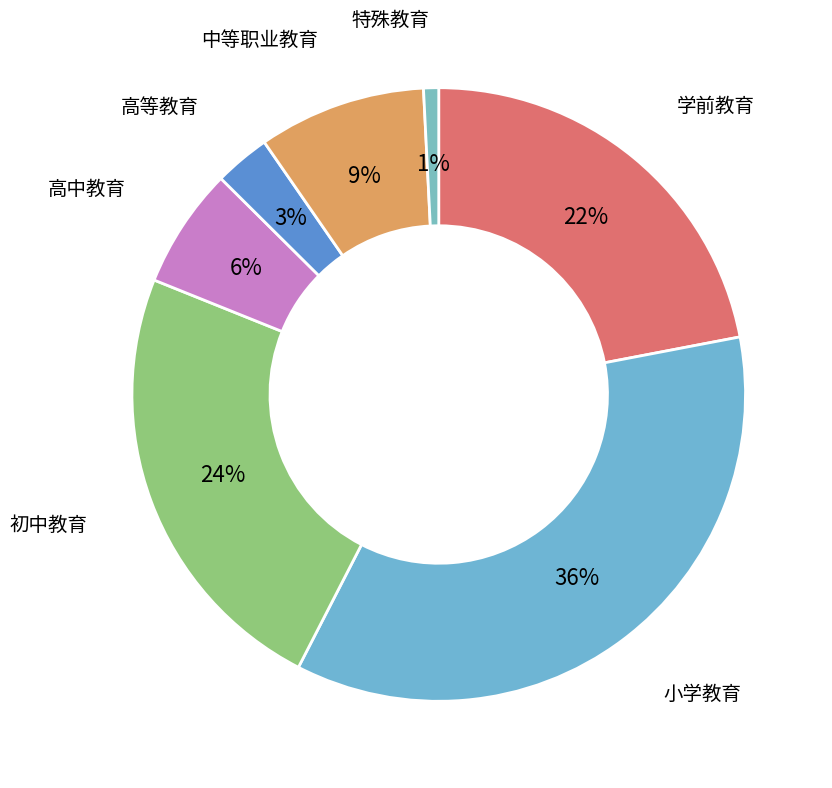

Combined, do 小学教育 and 中等职业教育 account for over 50%?

No